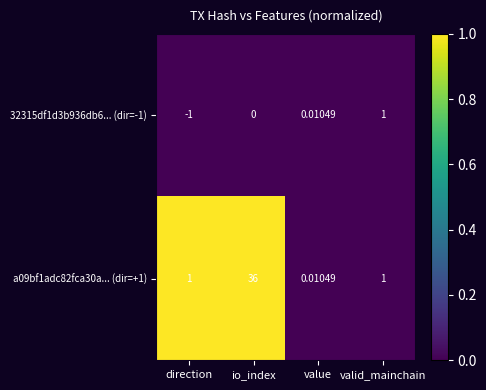

Where is 32315df1d3b936db6... (dir=-1) nearest to the value 0?

io_index